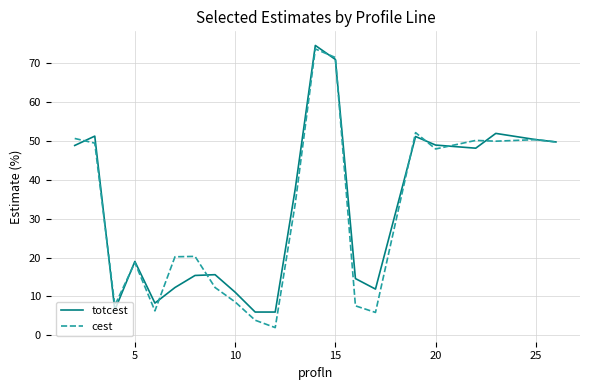

List the series in order of their overall mean, lowest first.

cest, totcest